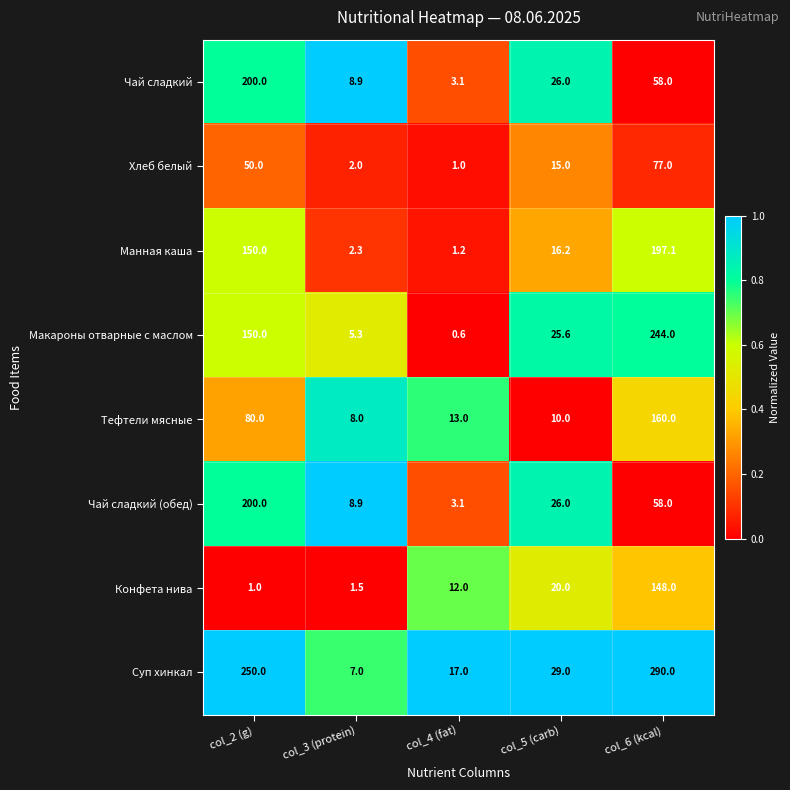

What is the approximate value of Манная каша at col_5 (carb)?

16.2